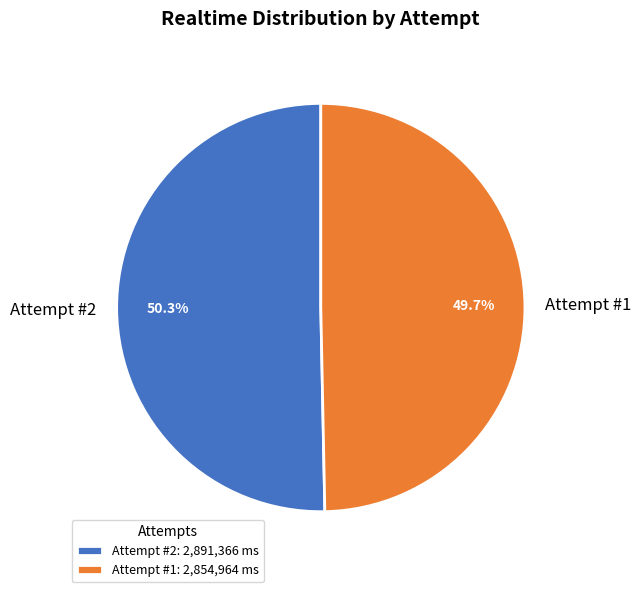

What is the total percentage of Attempt #2 and Attempt #1?

100.0%